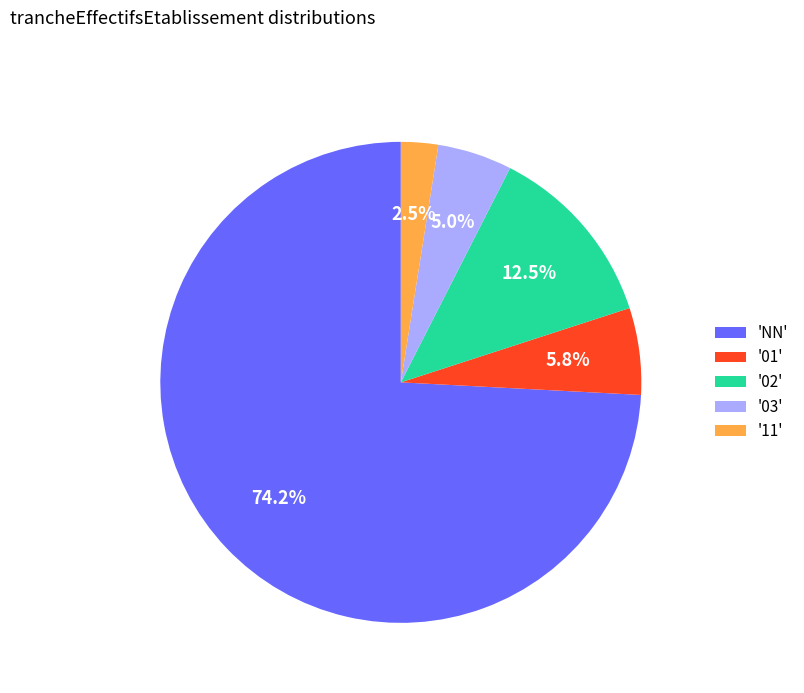

Is there any slice that represents more than half of the pie?

Yes